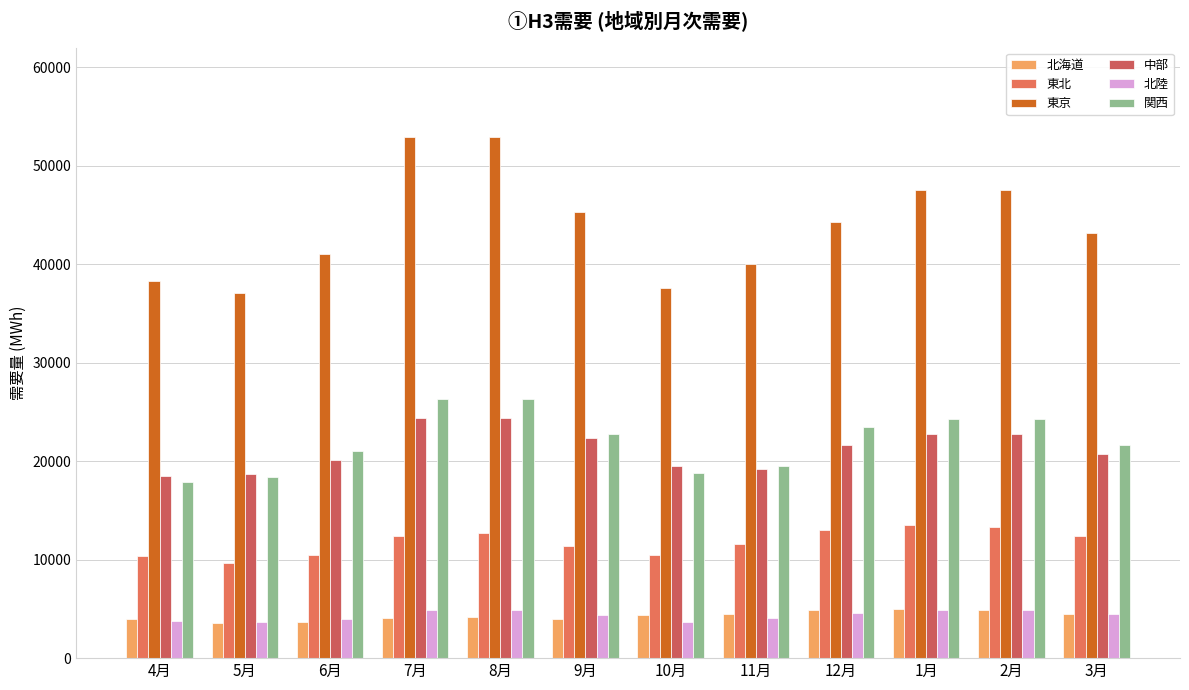

At how many categories does at least one series exceed 44863?

5